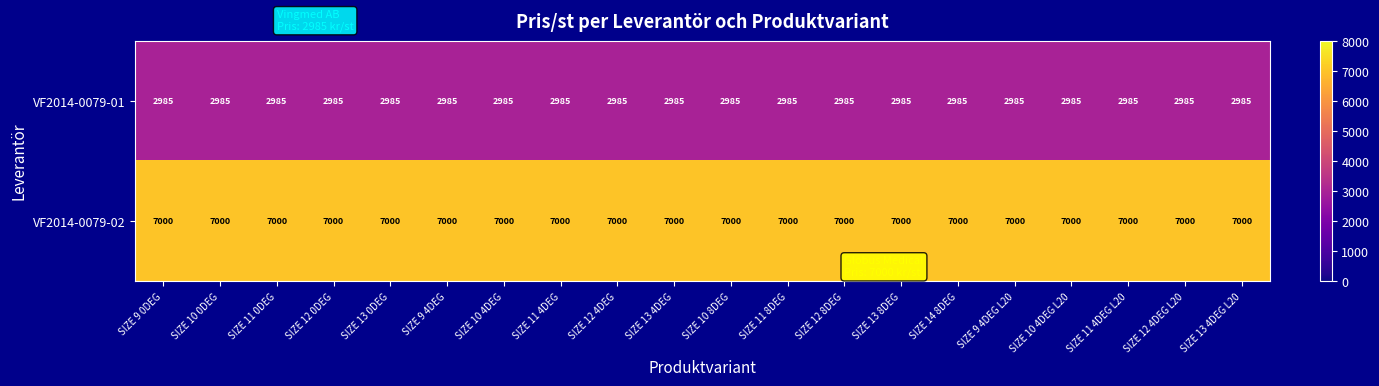

What is the difference between the highest and lowest values at SIZE 12 8DEG?

4015